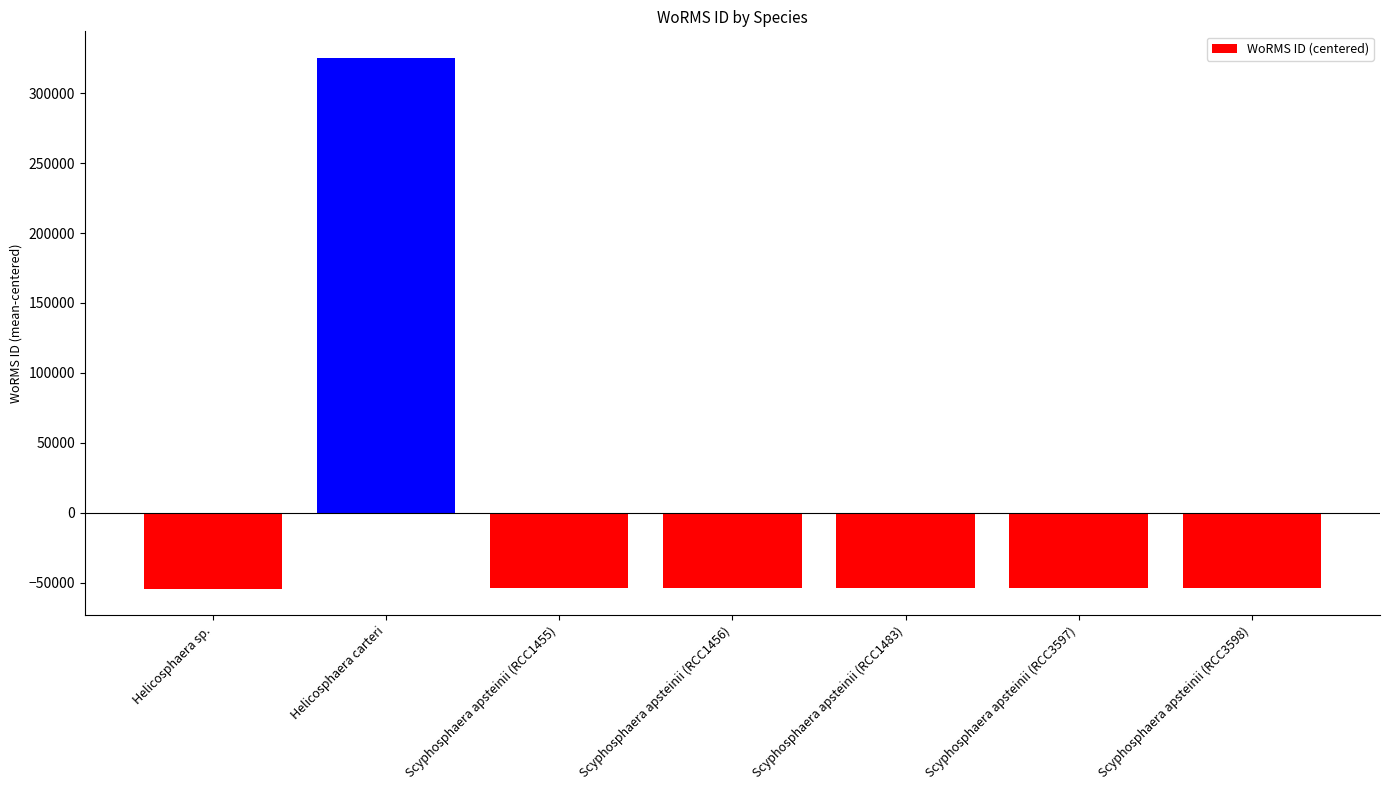

What position from the right is Scyphosphaera apsteinii (RCC1483)?

3